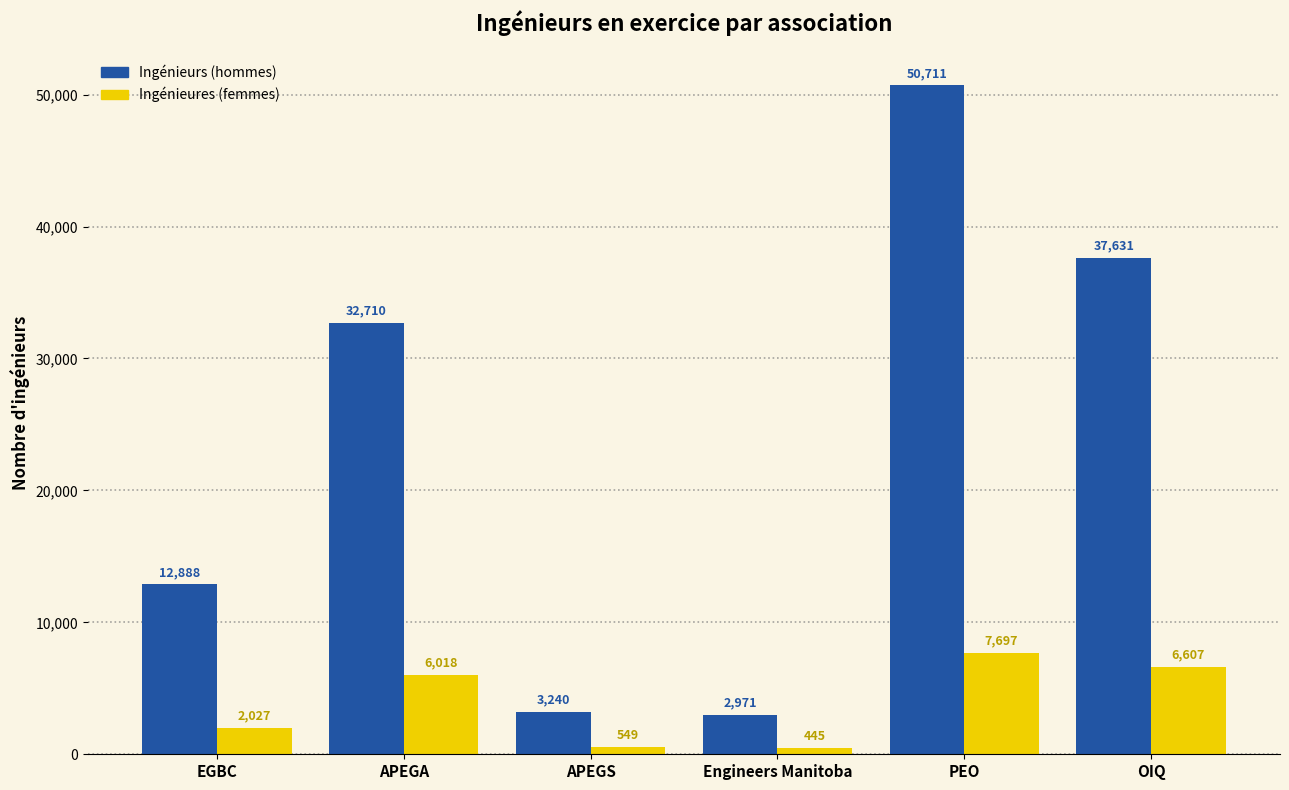

What is the smallest value displayed?

445